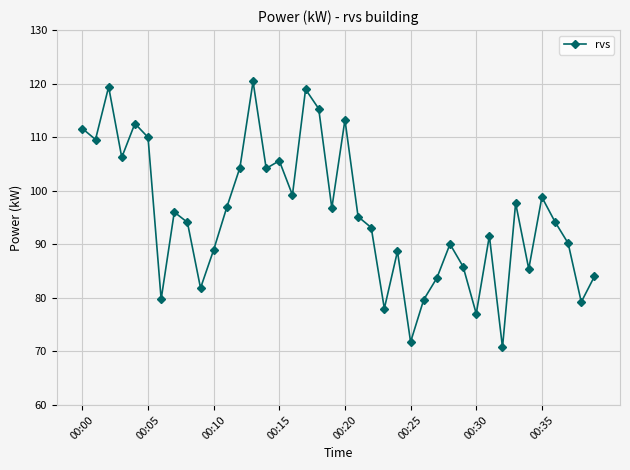

What is the difference between the maximum and second lowest values?

48.6